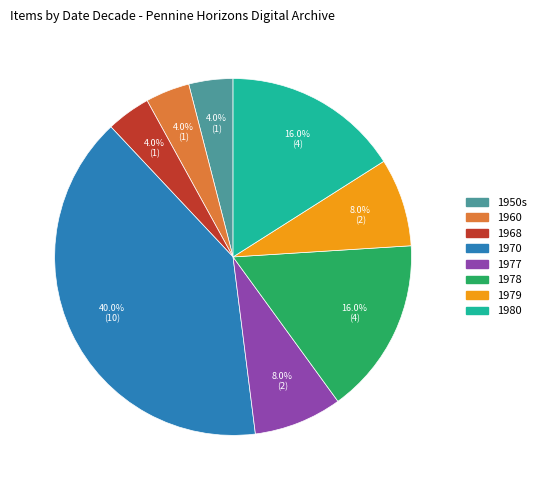

Which category has the biggest portion of the pie?

1970